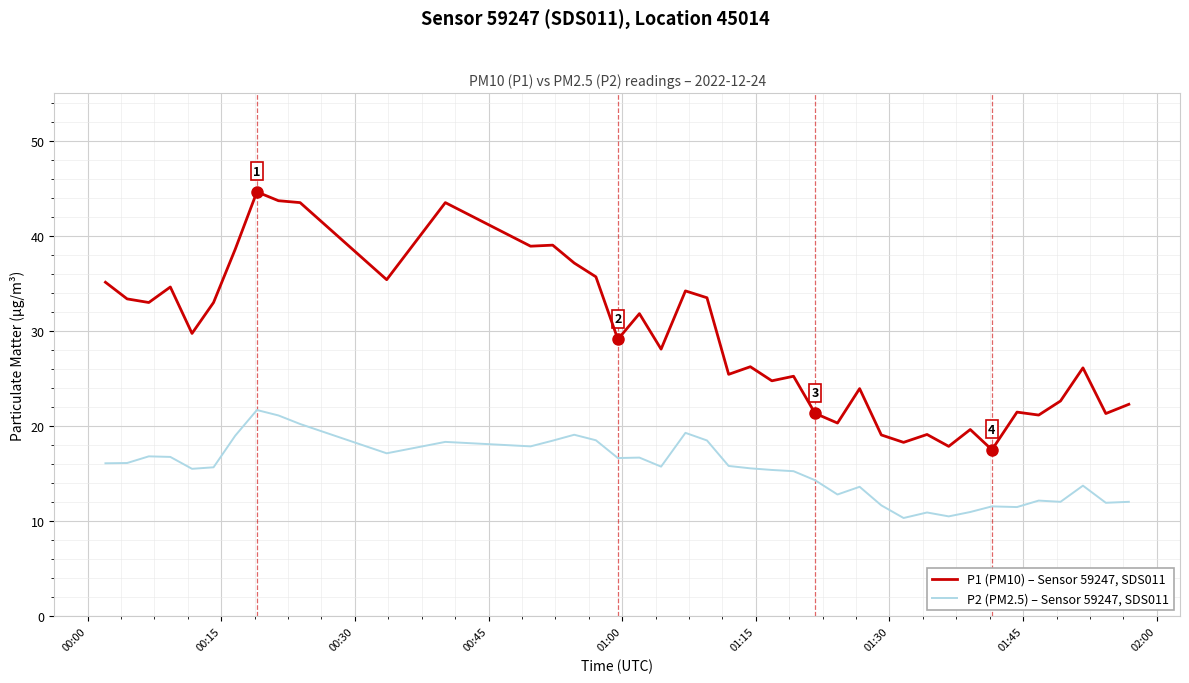

True or false: P2 (PM2.5) – Sensor 59247, SDS011 and P1 (PM10) – Sensor 59247, SDS011 cross at least once.

False